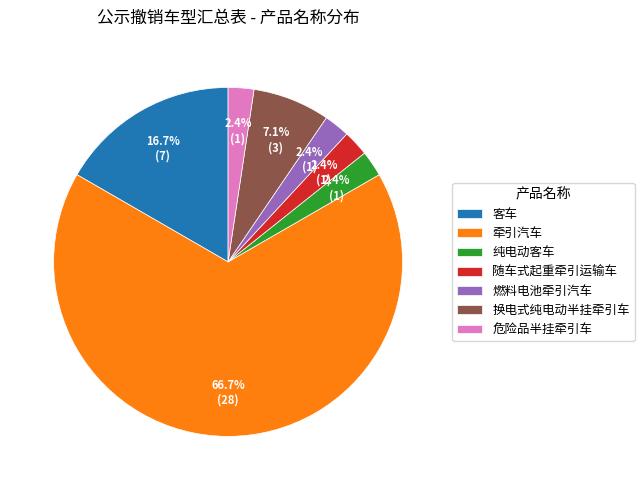

Combined, do 纯电动客车 and 换电式纯电动半挂牵引车 account for over 50%?

No